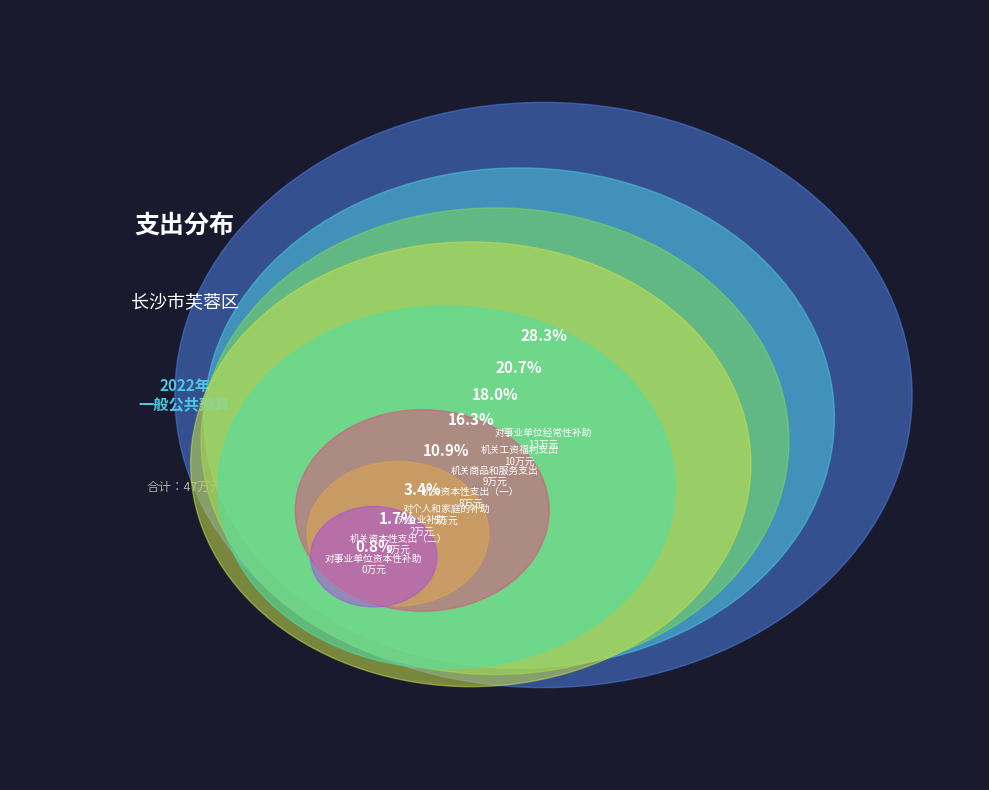

Between 机关商品和服务支出 and 机关资本性支出（二）, which is larger?

机关商品和服务支出